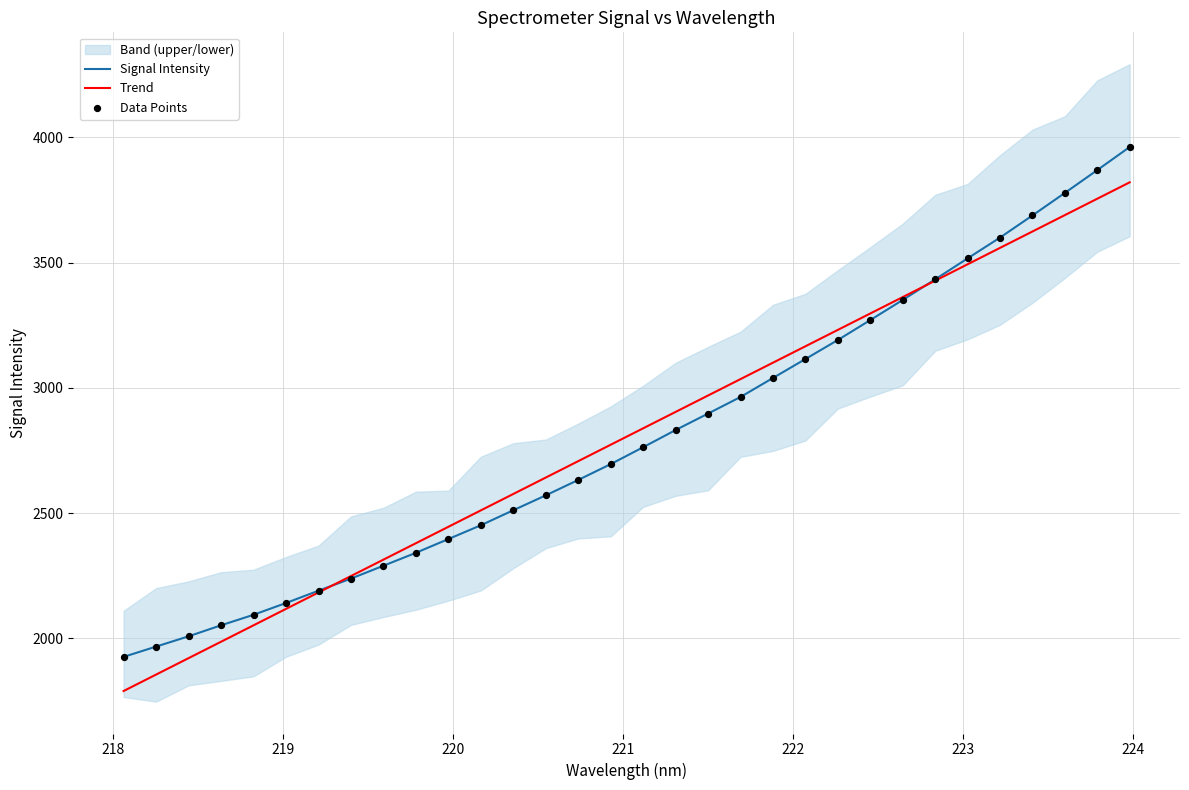

Which series contains the lowest Y value?

Trend